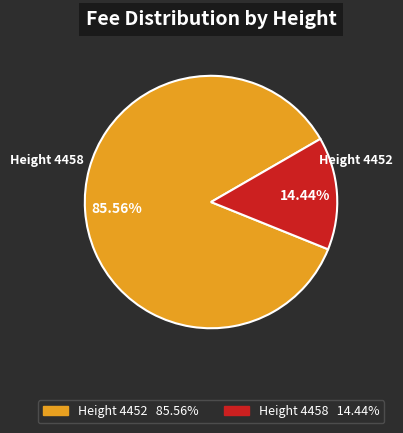

Is there any slice that represents more than half of the pie?

Yes